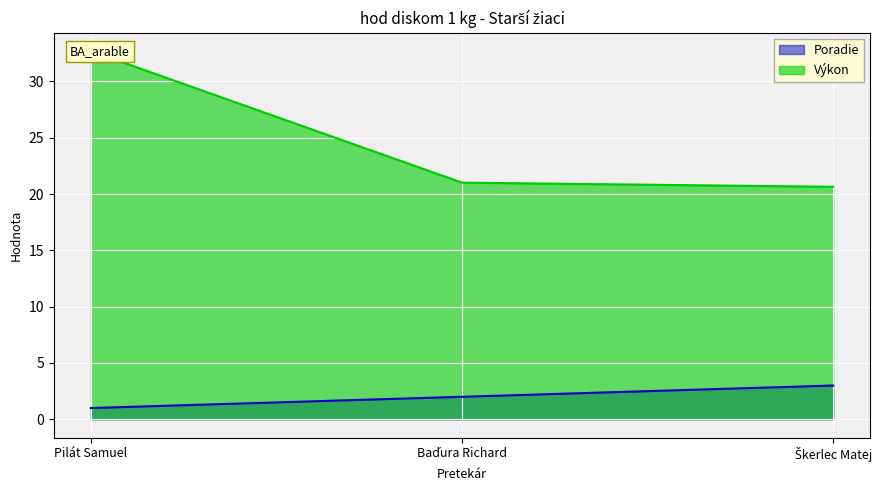

Which category has the highest value in the Výkon series?

Pilát Samuel